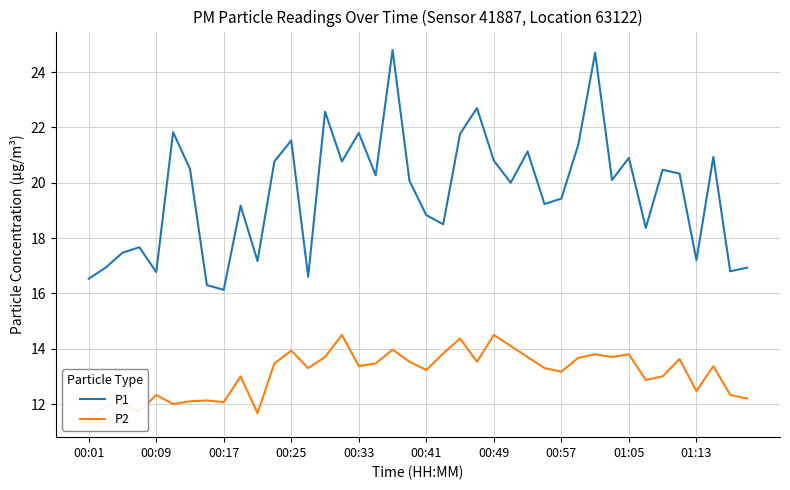

List the series in order of their overall mean, highest first.

P1, P2